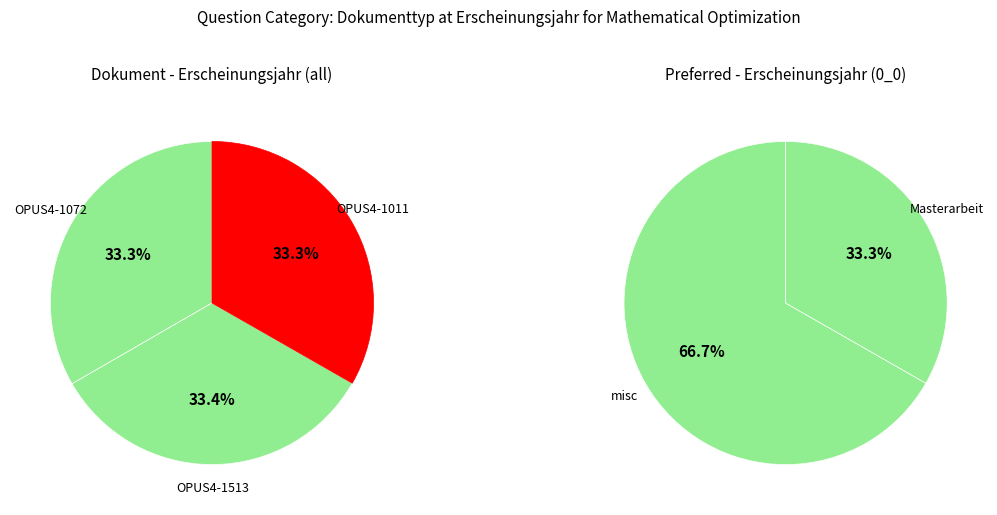

Which slice is the smallest?

OPUS4-1011